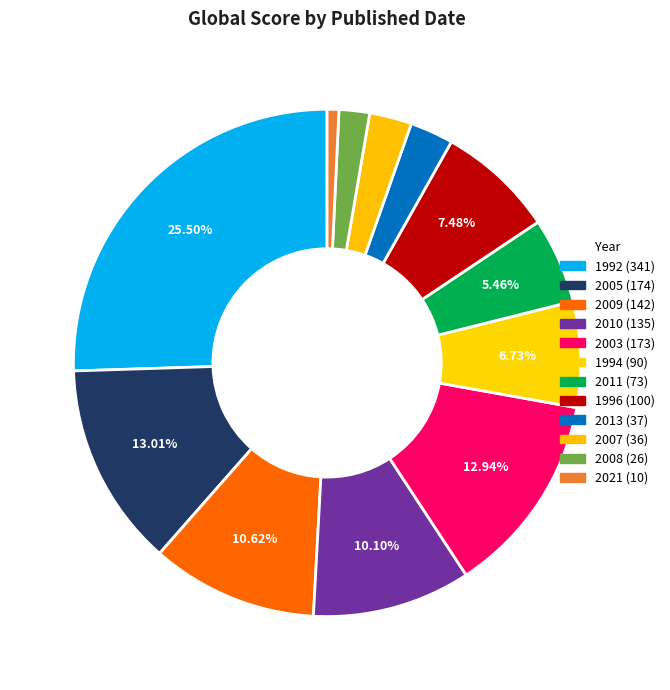

Count the number of slices in the pie.

12